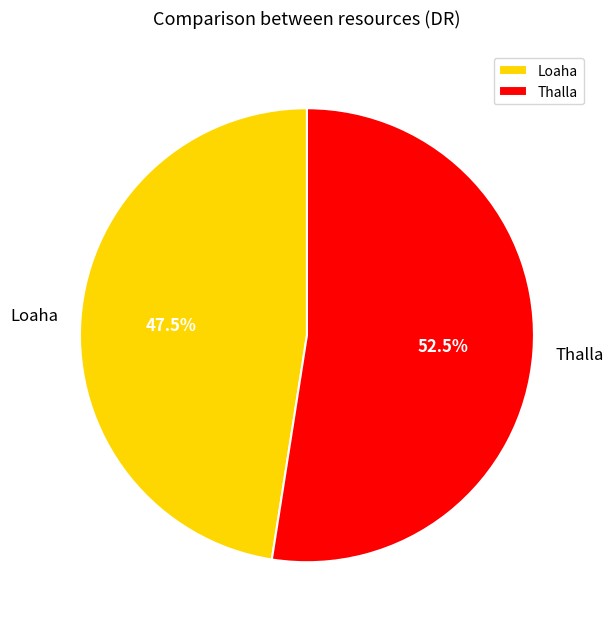

Which slice is the largest?

Thalla